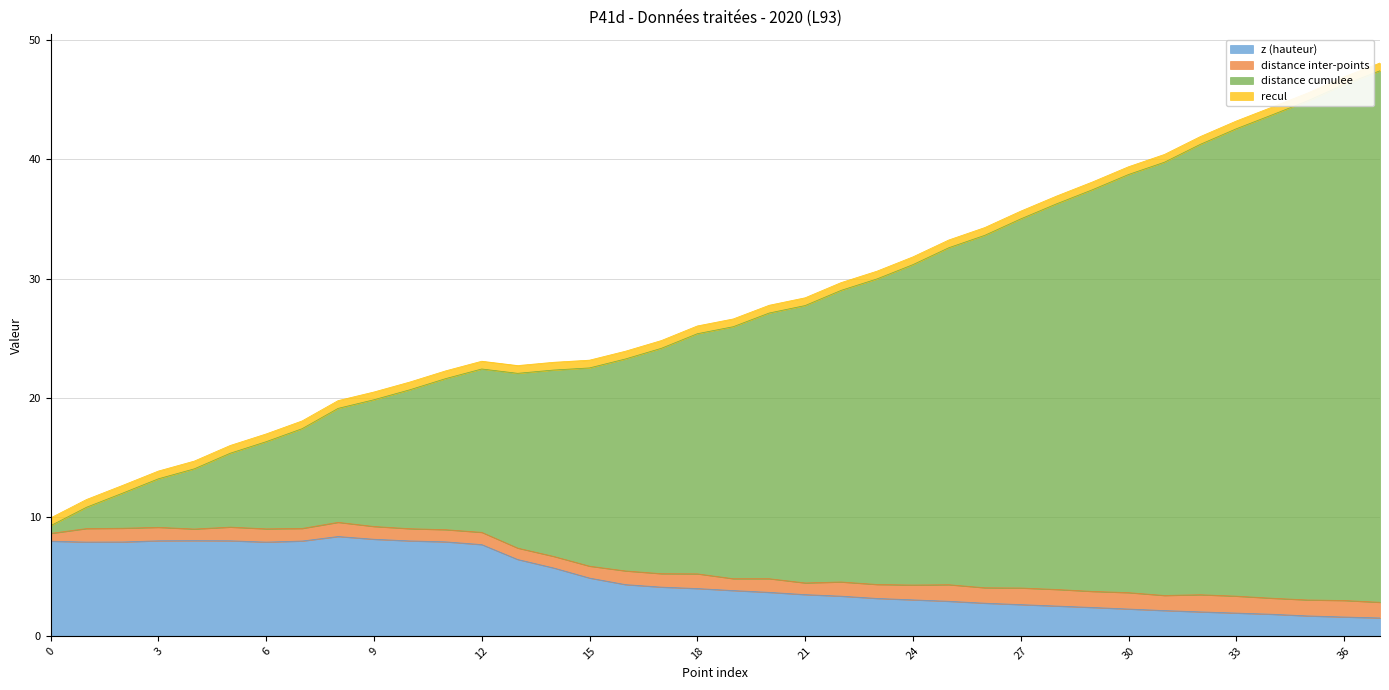

What is the maximum value for z (hauteur)?

8.3